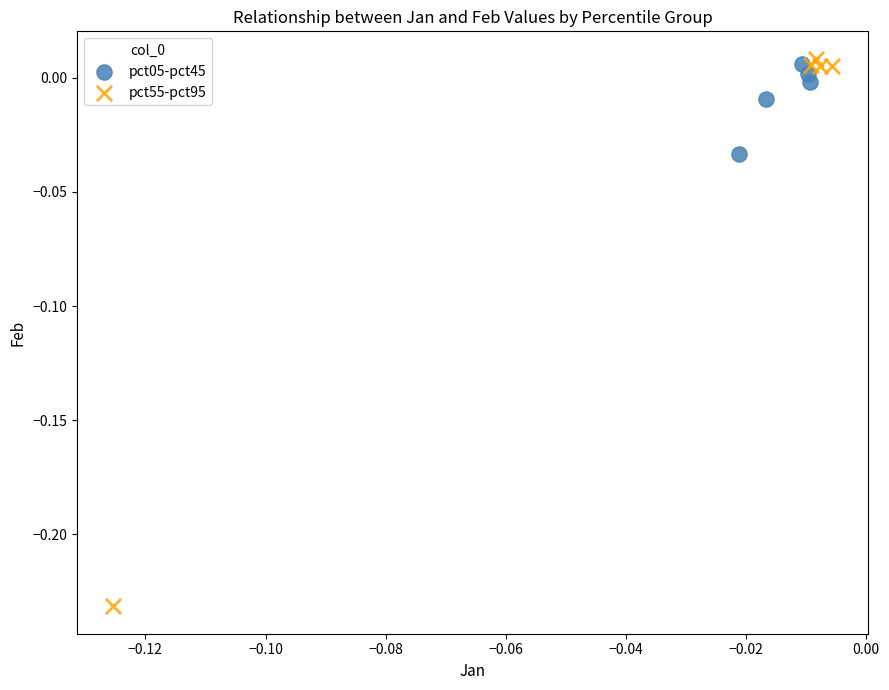

Which series has the largest Y range (max minus min)?

pct55-pct95